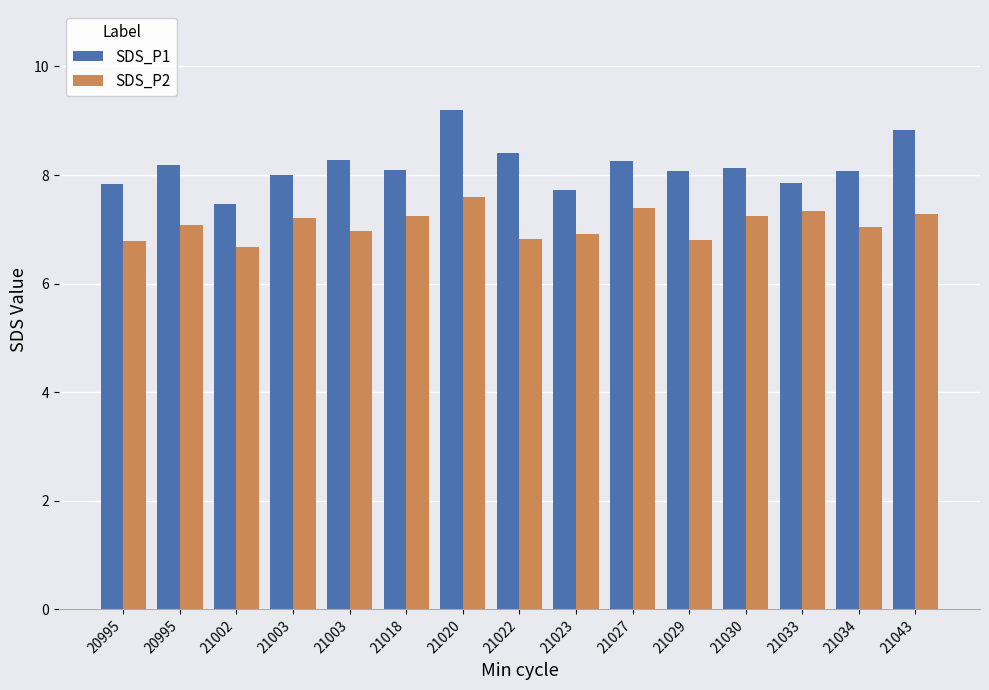

Is it true that SDS_P1 equals 8.3 at 21003?

True